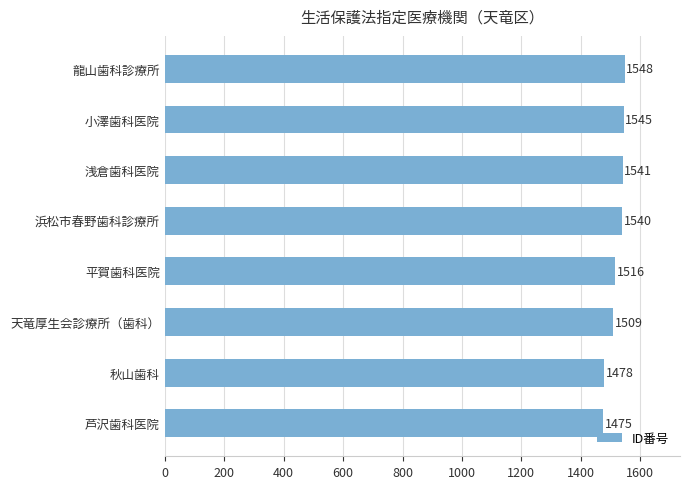

What is the average value?

1519